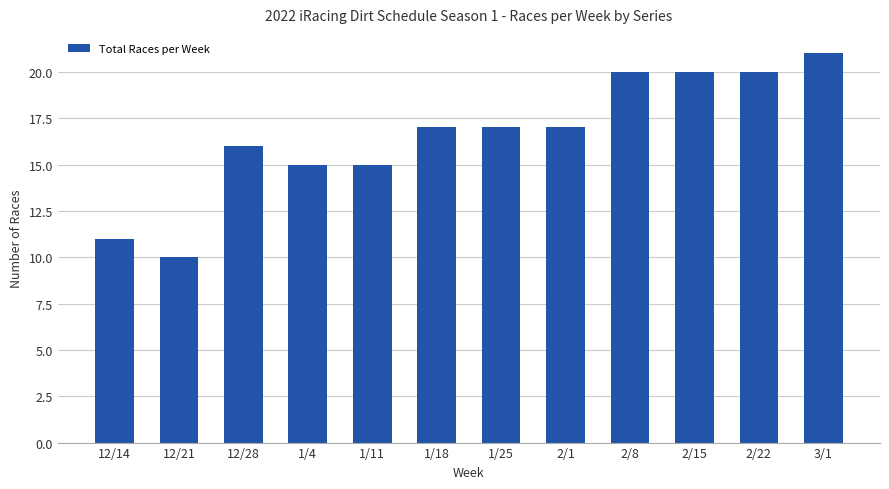

What position from the right is 3/1?

1